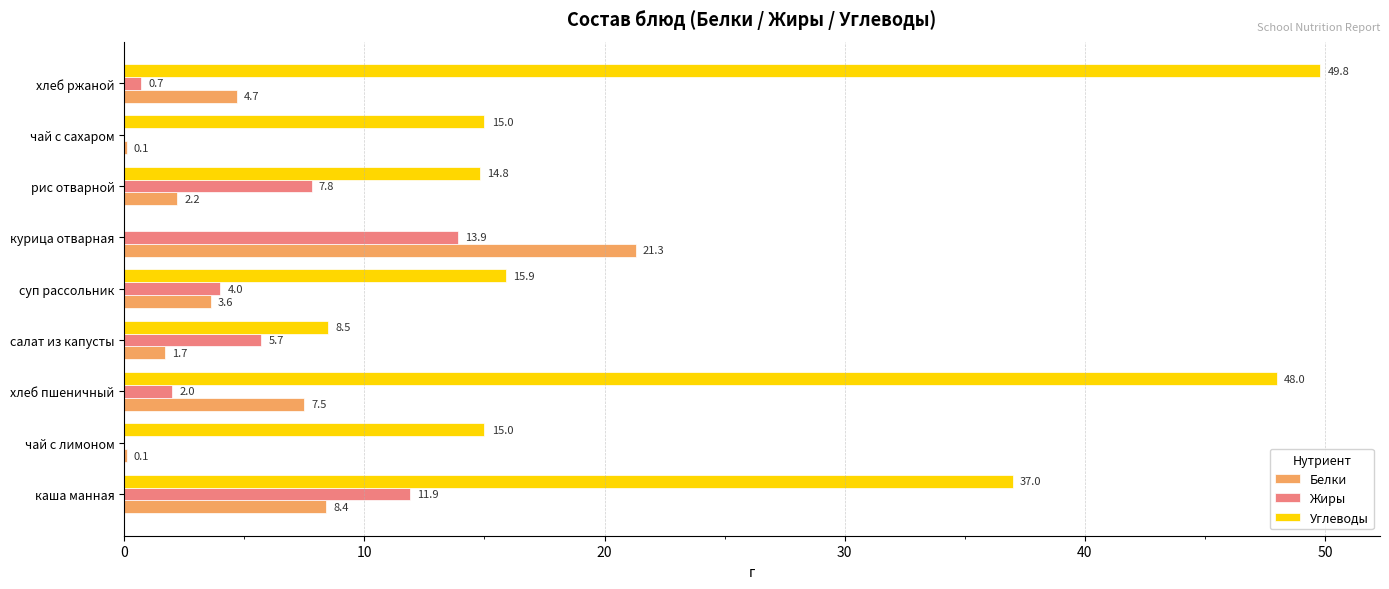

Which series has the largest total across all categories?

Углеводы